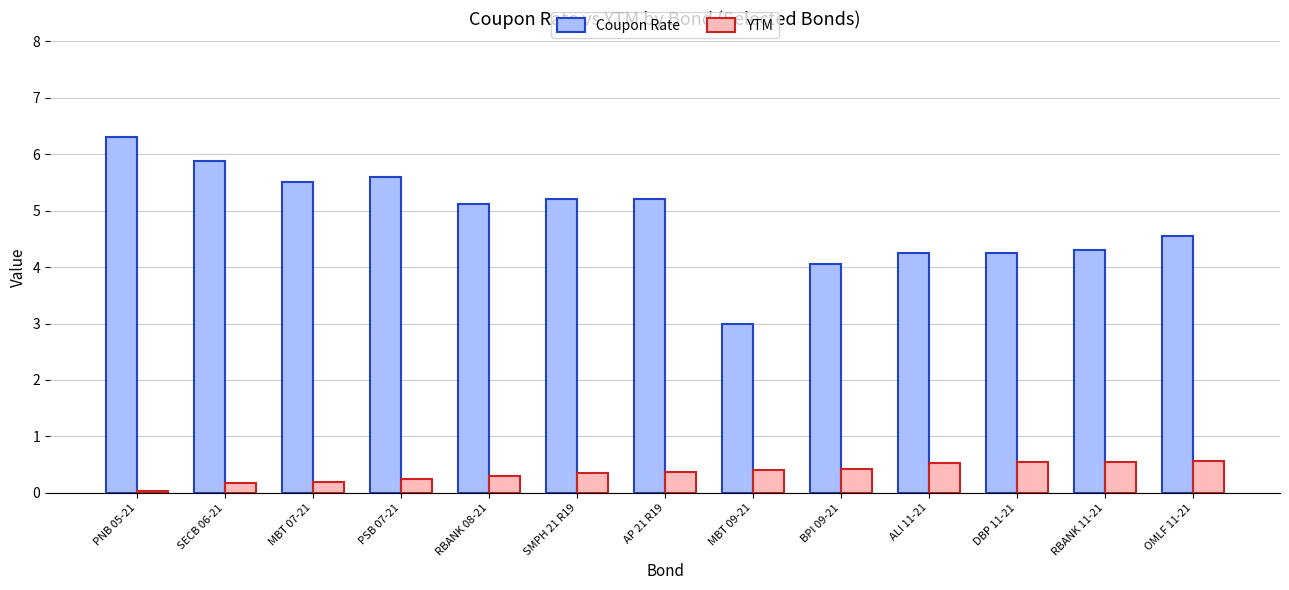

How many data points in Coupon Rate are above 5?

7